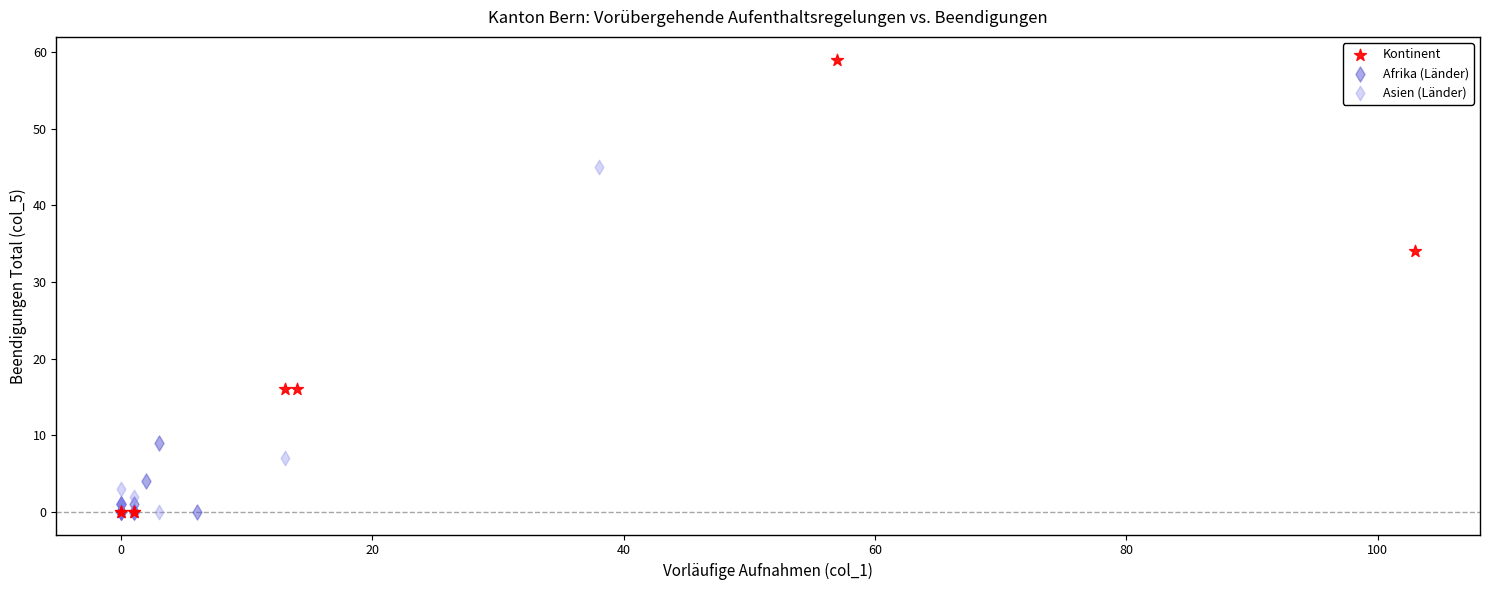

Which series has the largest Y range (max minus min)?

Kontinent